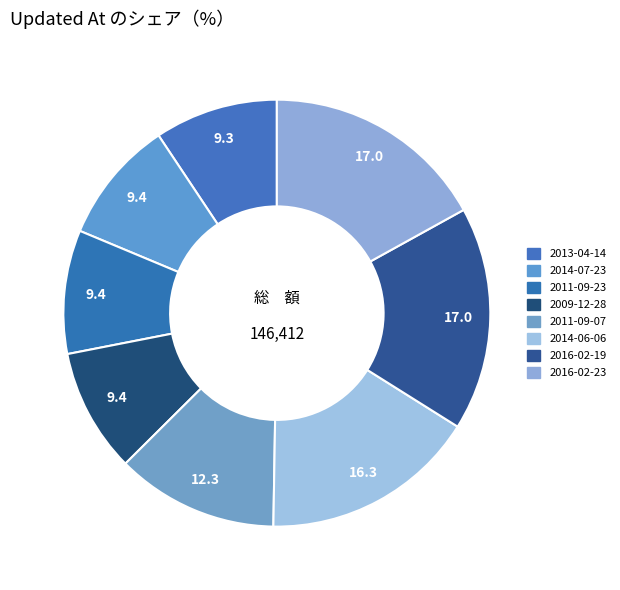

To the nearest percent, what is the difference between the 2011-09-23 and 2016-02-19 slice percentages?

8%